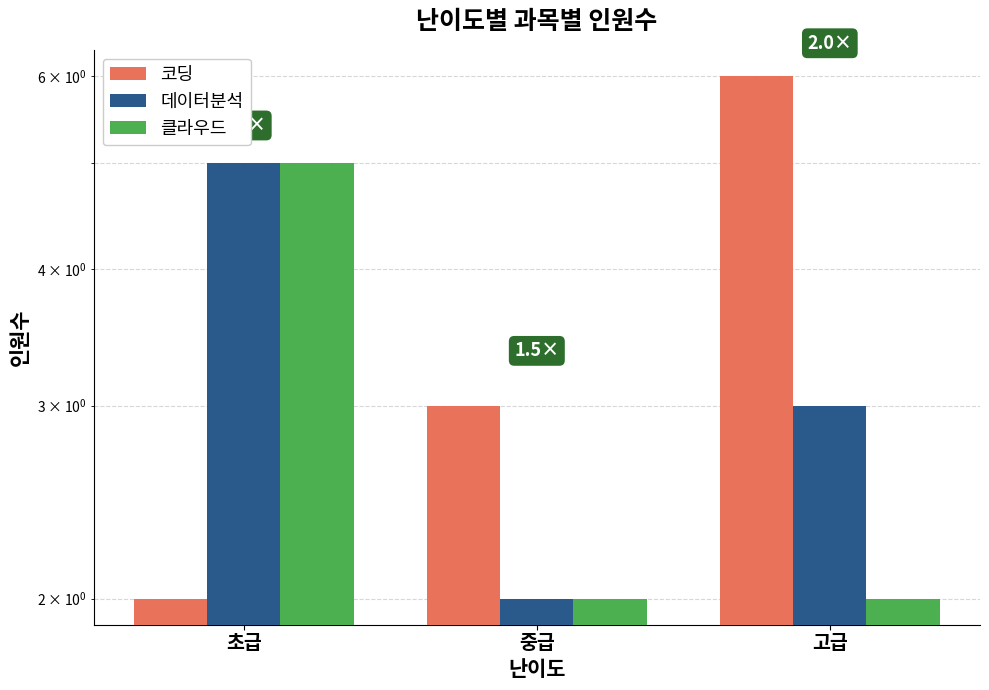

Which series has the widest spread of values?

코딩